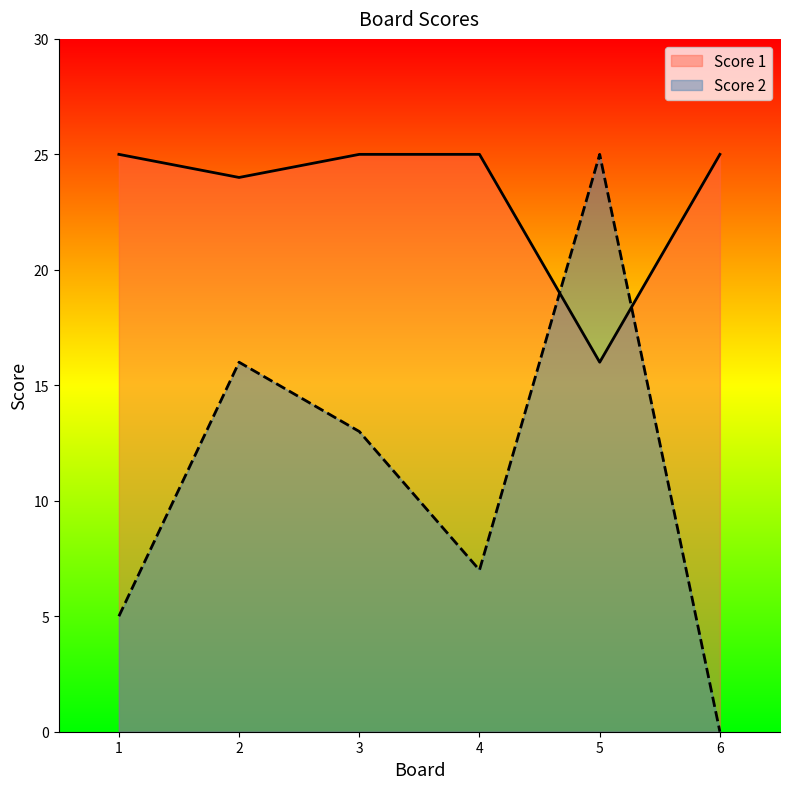

How many categories are shown in the chart?

6